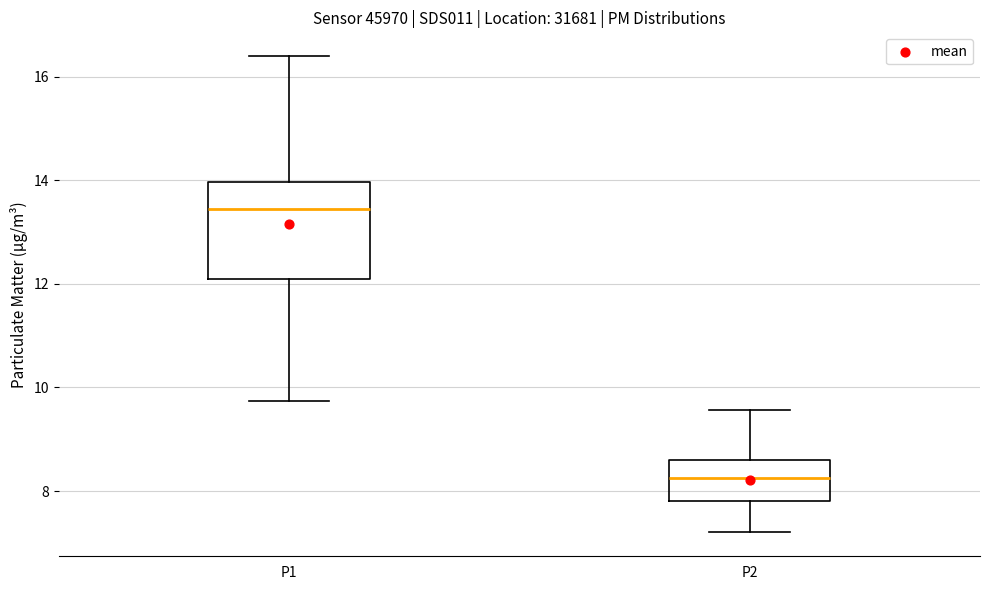

Where is the upper edge of the box for P1 on the y-axis? The values are not printed on the chart, so give them approximately, as read against the axis.

14.0